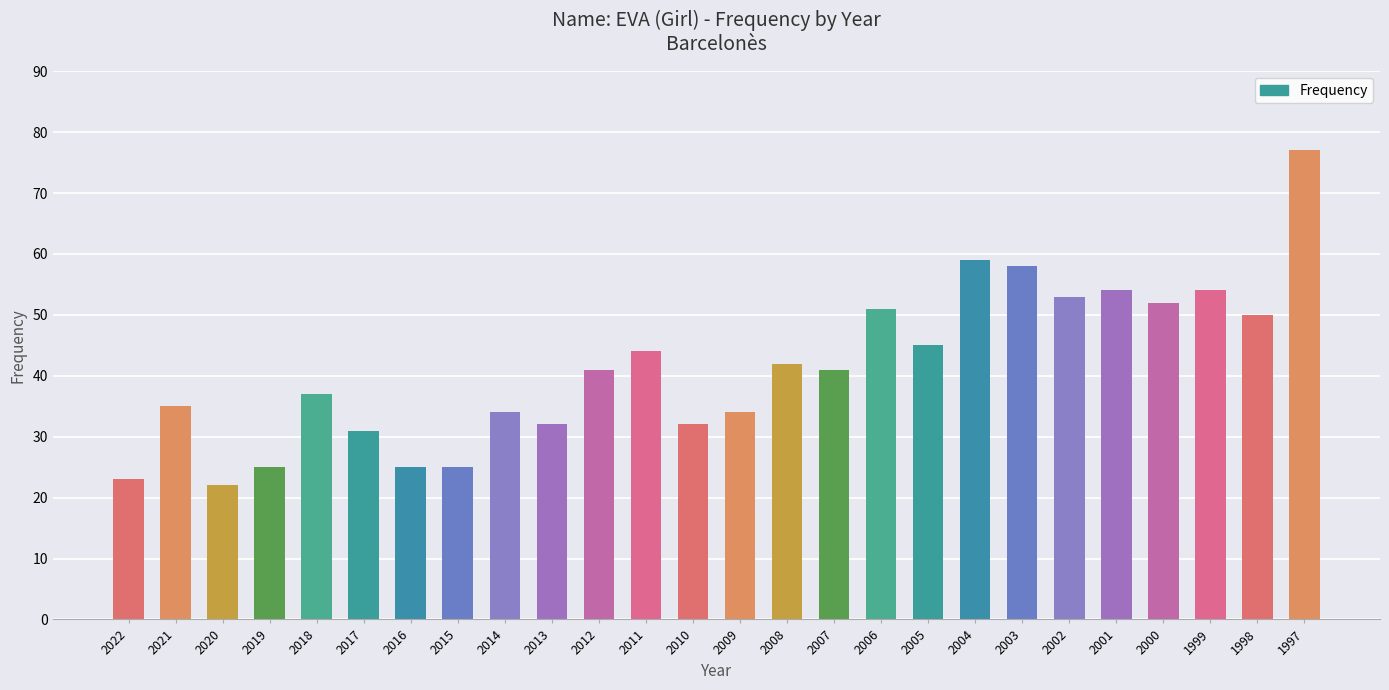

Count the number of categories in the chart.

26